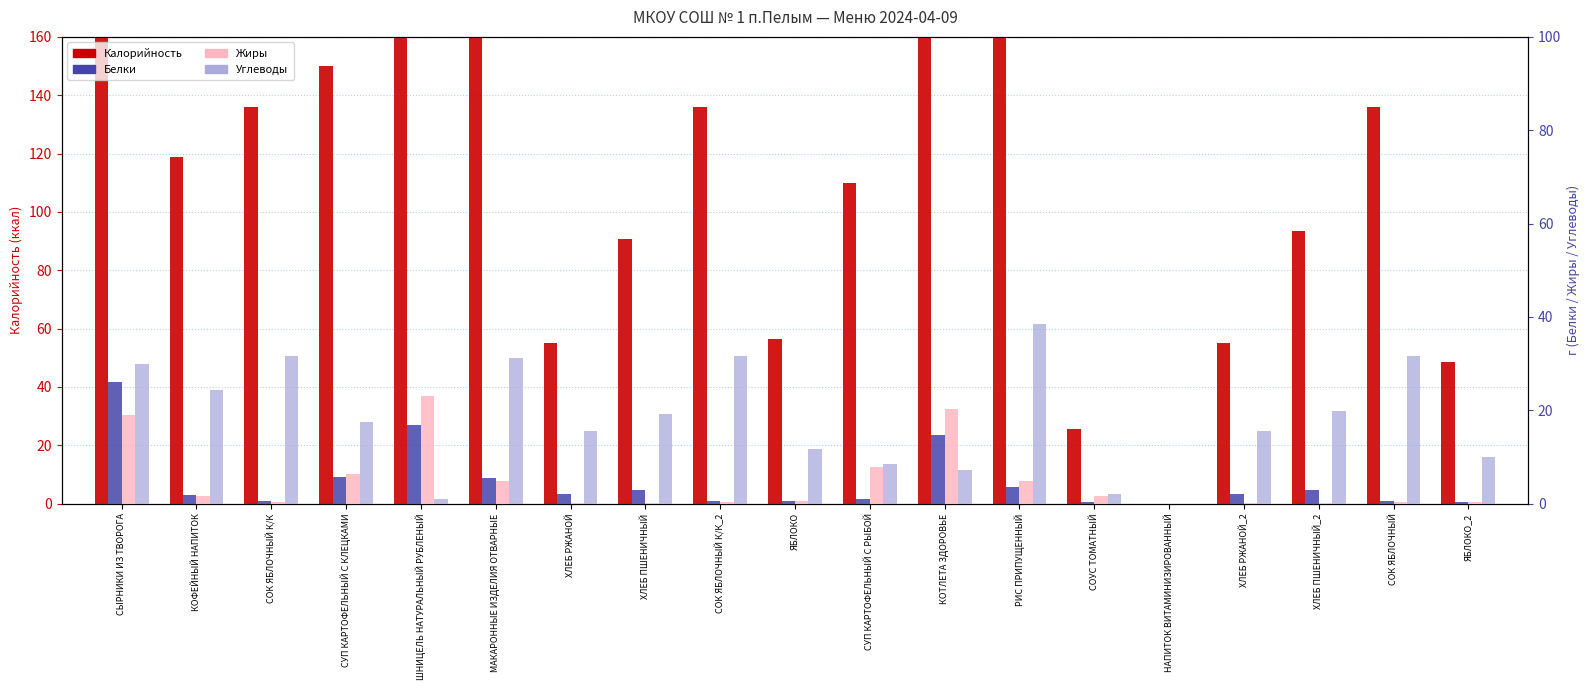

At which label does Калорийность reach its minimum?

НАПИТОК ВИТАМИНИЗИРОВАННЫЙ